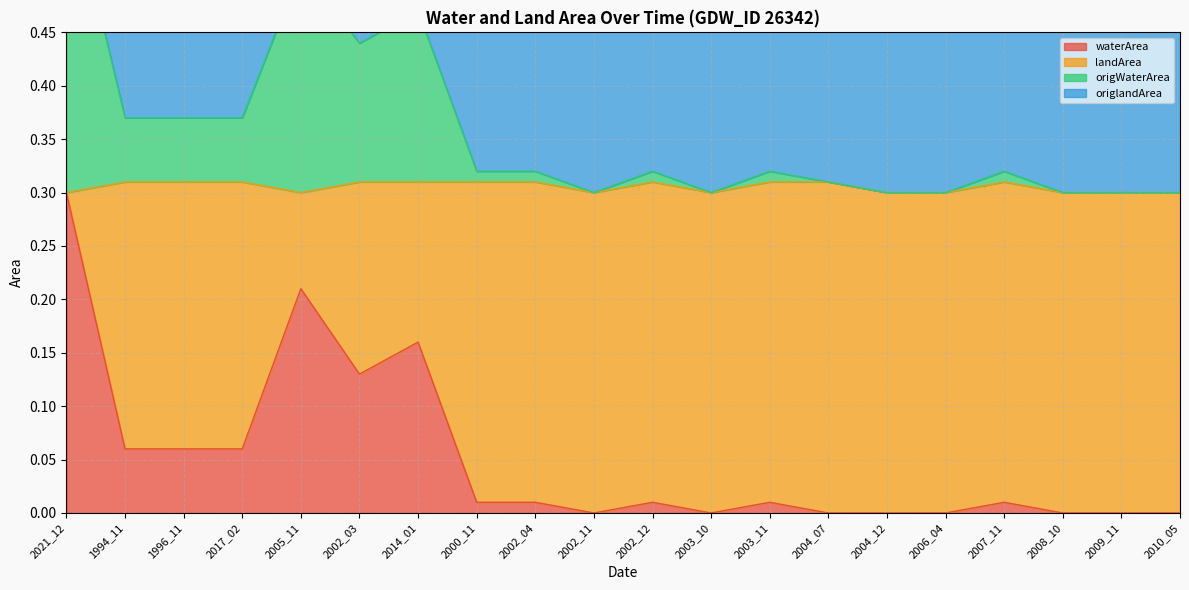

Is it true that waterArea equals 0.1 at 2008_10?

False